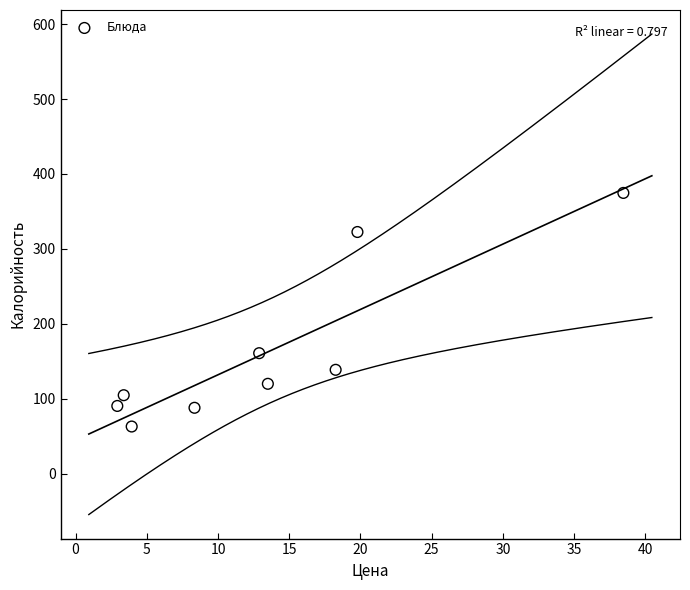

What Y value in the scatter plot is closest to 218?

160.9